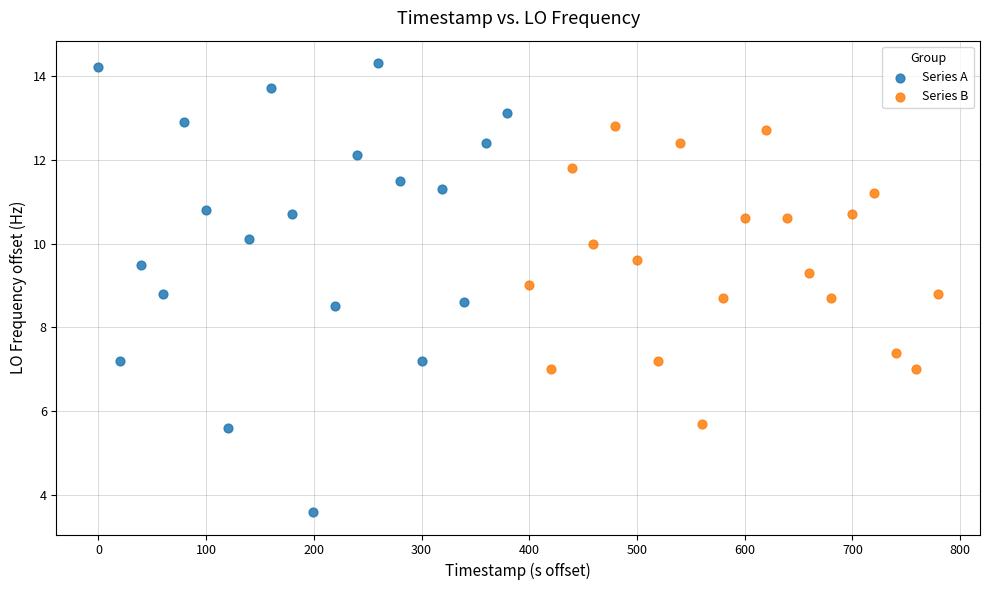

Which series has the widest spread of Y values?

Series A